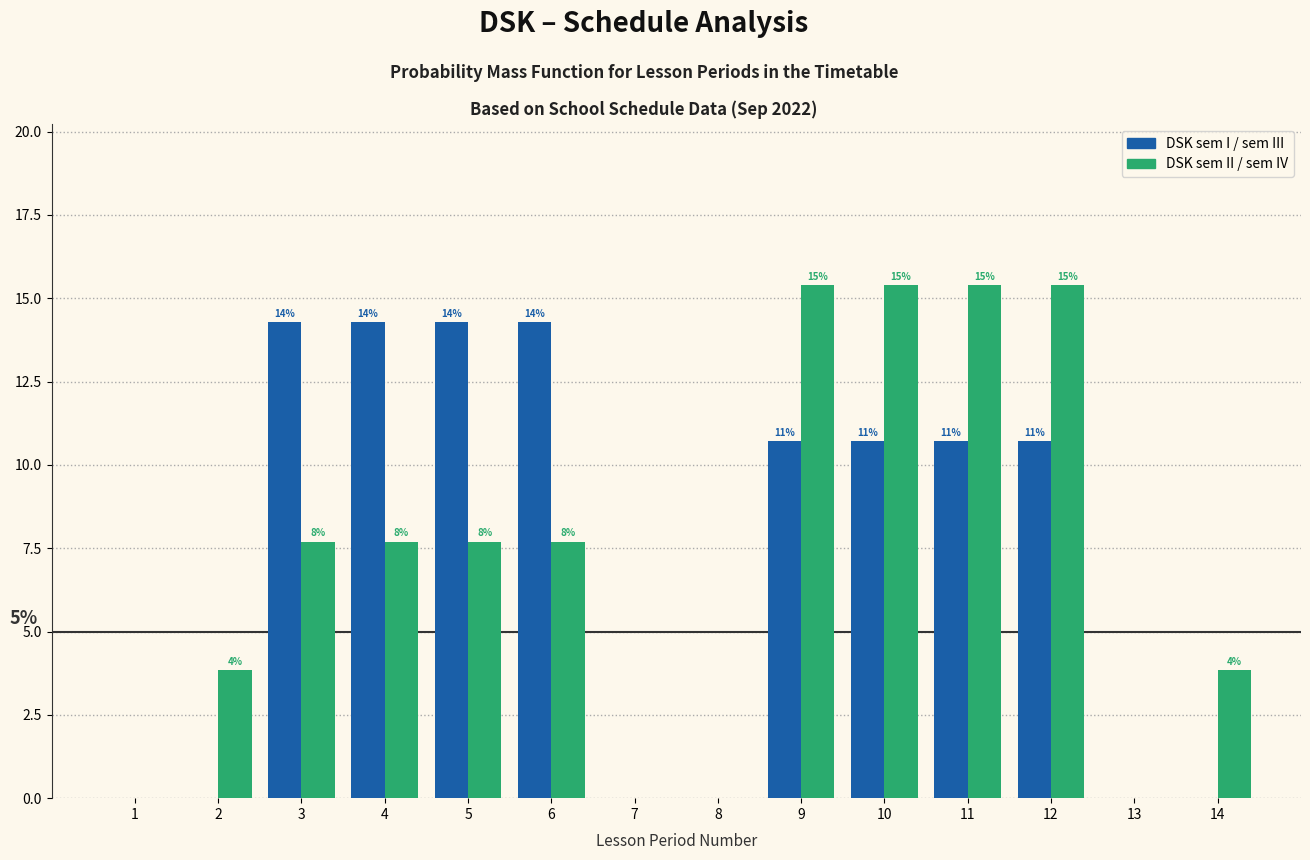

Does the chart contain stacked bars?

No